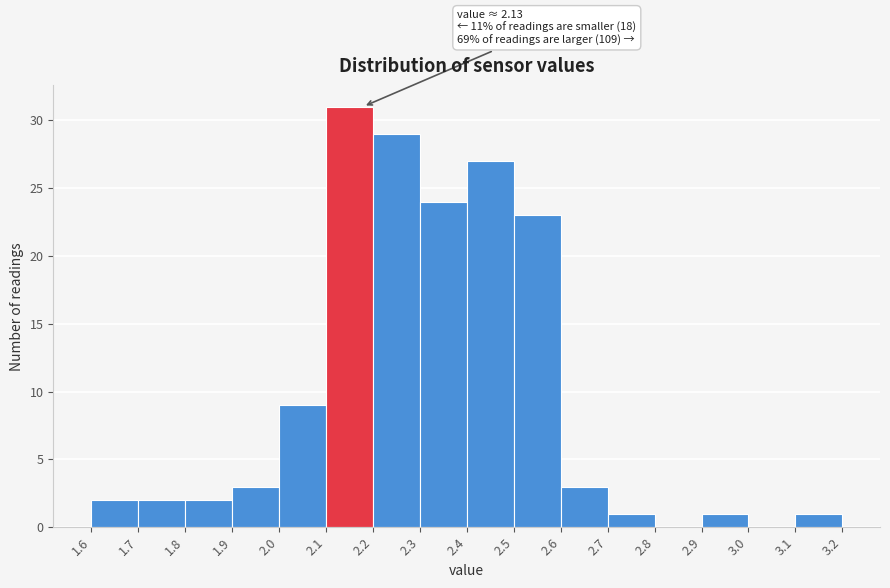

Which range on the x-axis has the tallest bar?

2.1 to 2.2